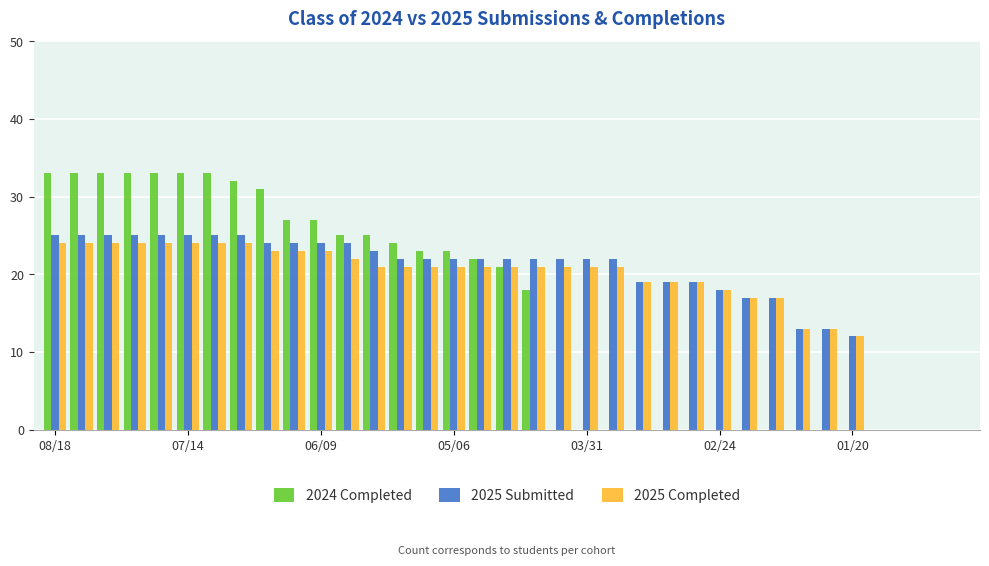

Count the number of data series in this chart.

3